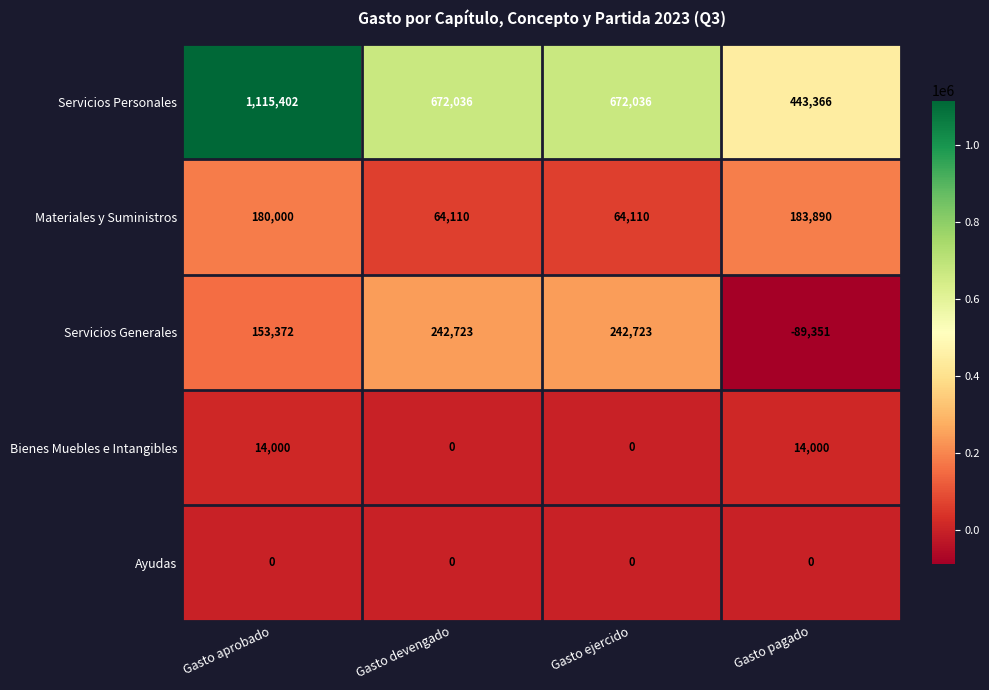

Count the number of data series in this chart.

5